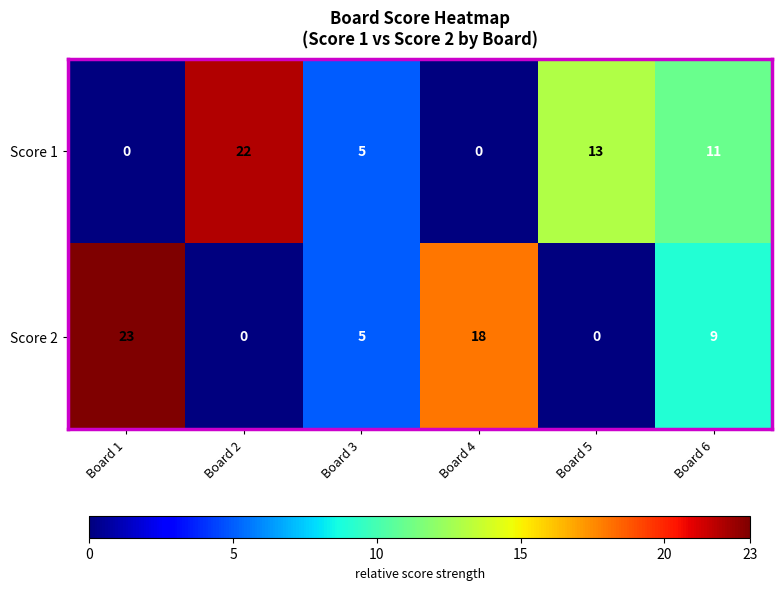

List the series in order of their overall mean, lowest first.

Score 1, Score 2